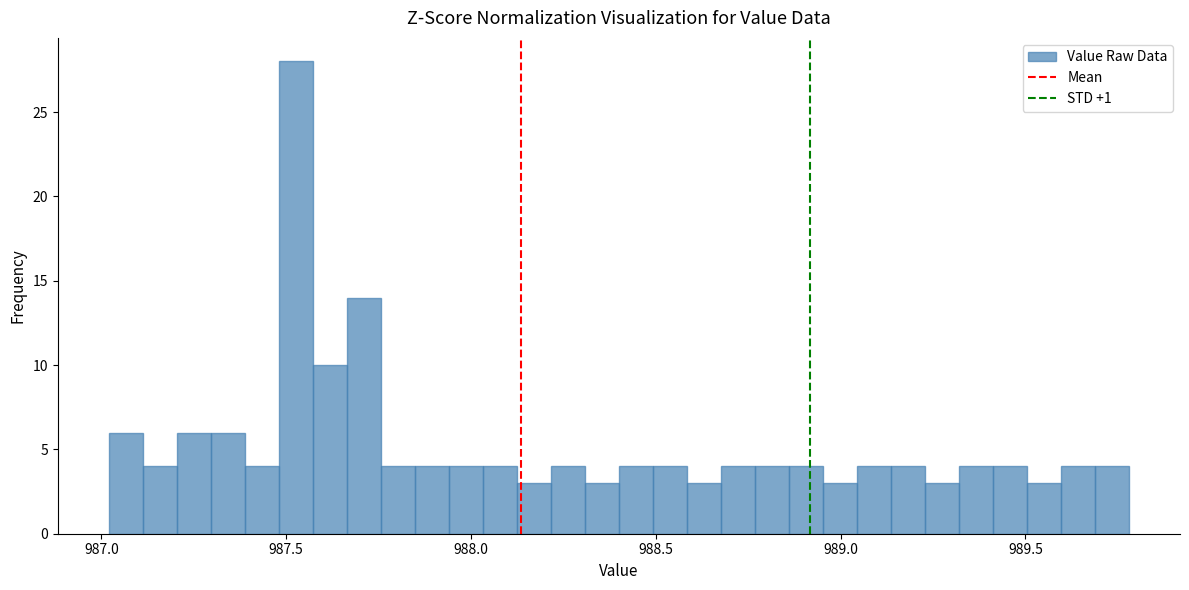

Read against the x-axis, roughly where is the centre of the tallest bar?

987.55